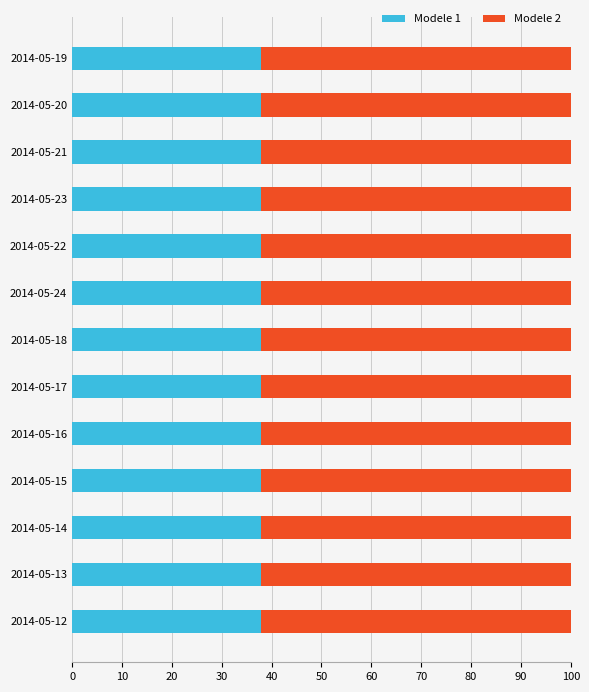

What is the total value across all series at 2014-05-16?

100.0